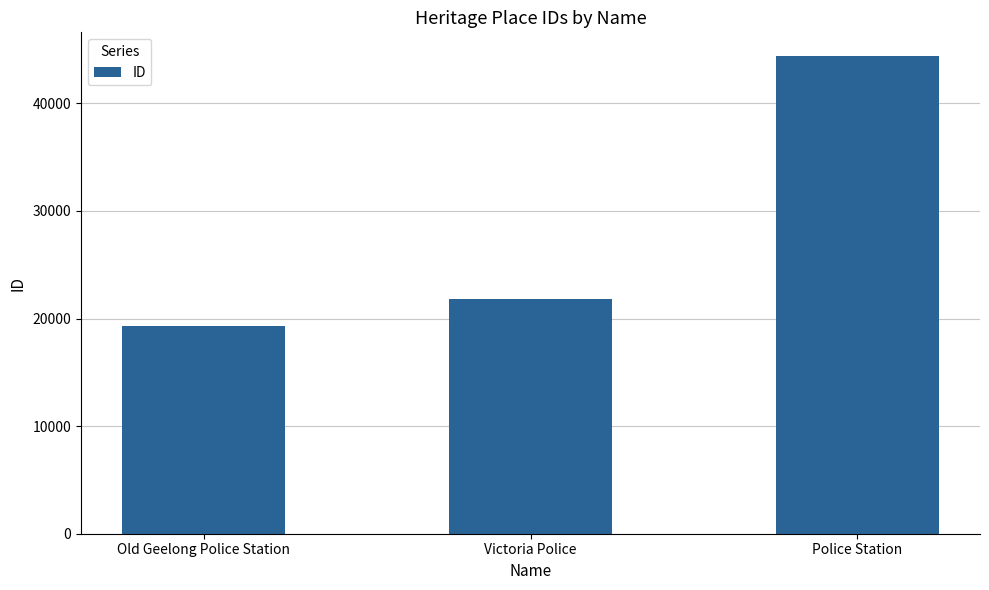

What is the difference between the maximum and minimum values?

25050